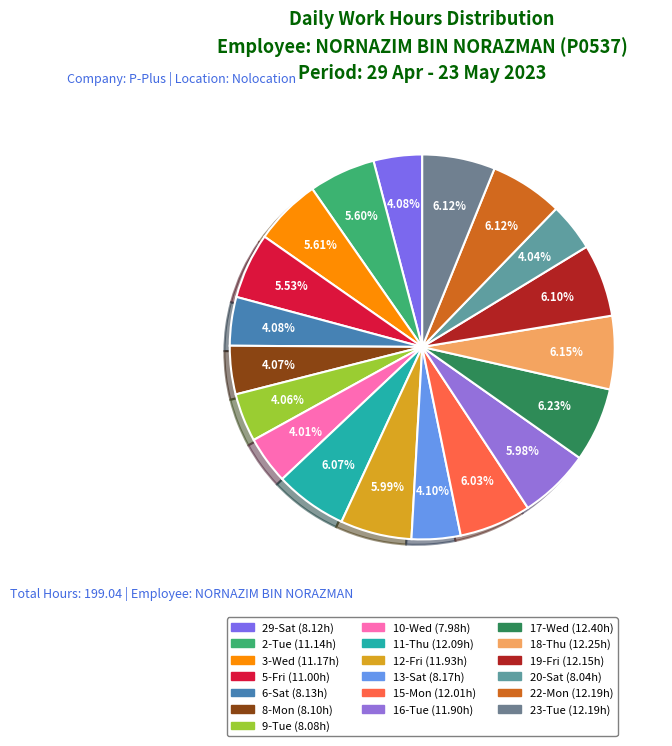

To the nearest percent, what is the average slice percentage?

5%